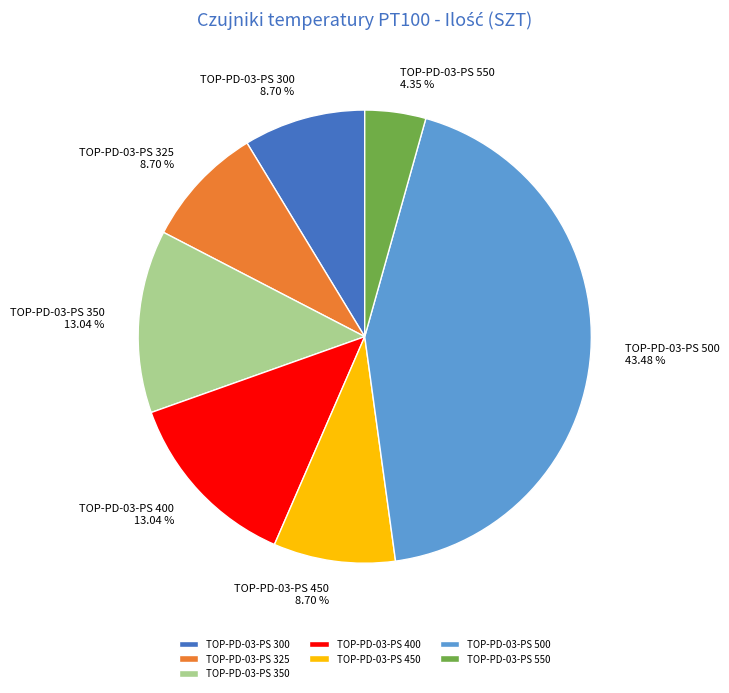

Count the number of slices in the pie.

7